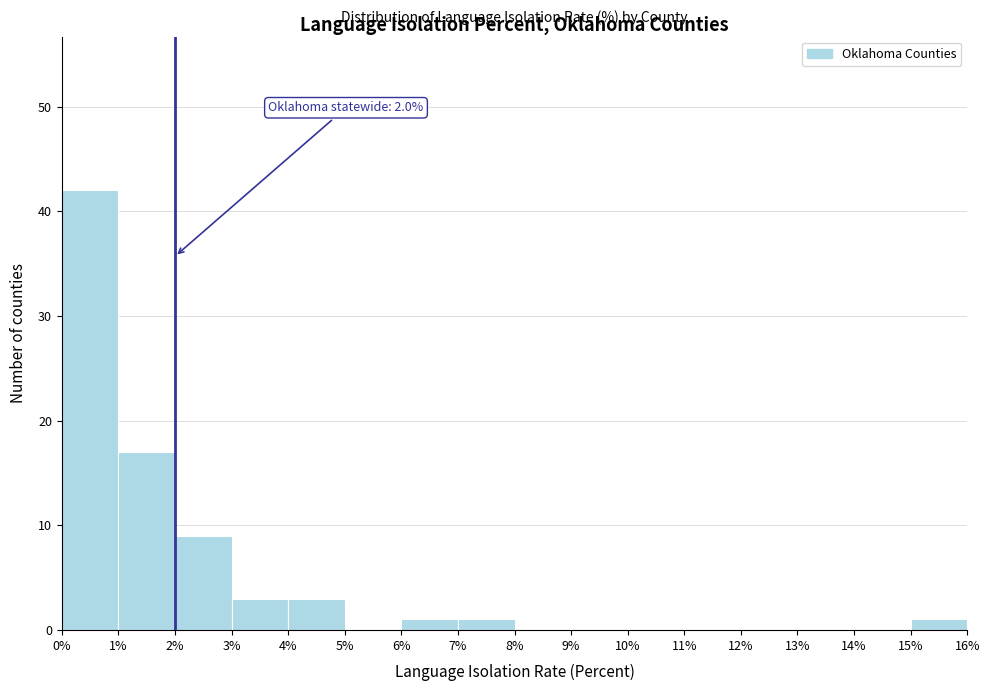

Which range on the x-axis has the tallest bar?

0% to 1%